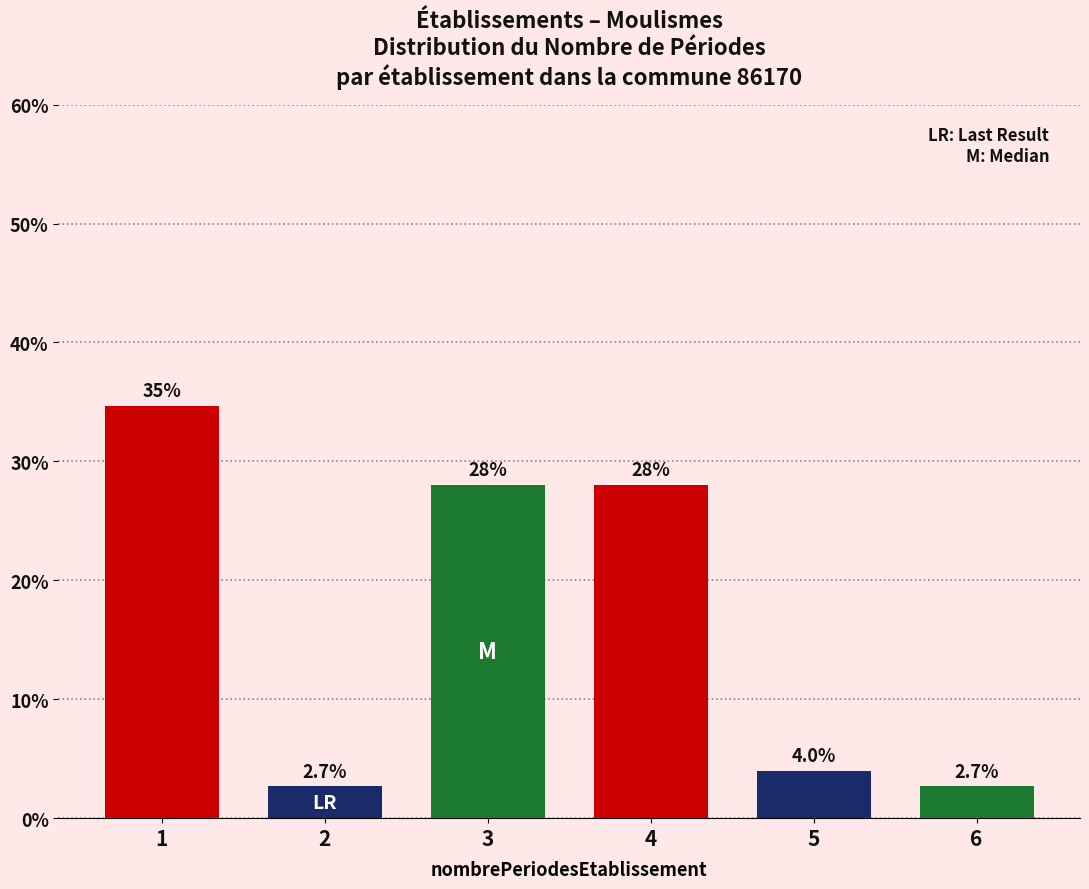

Reading right to left, list all the values displayed in this chart.

2.7	4.0	28.0	28.0	2.7	34.7